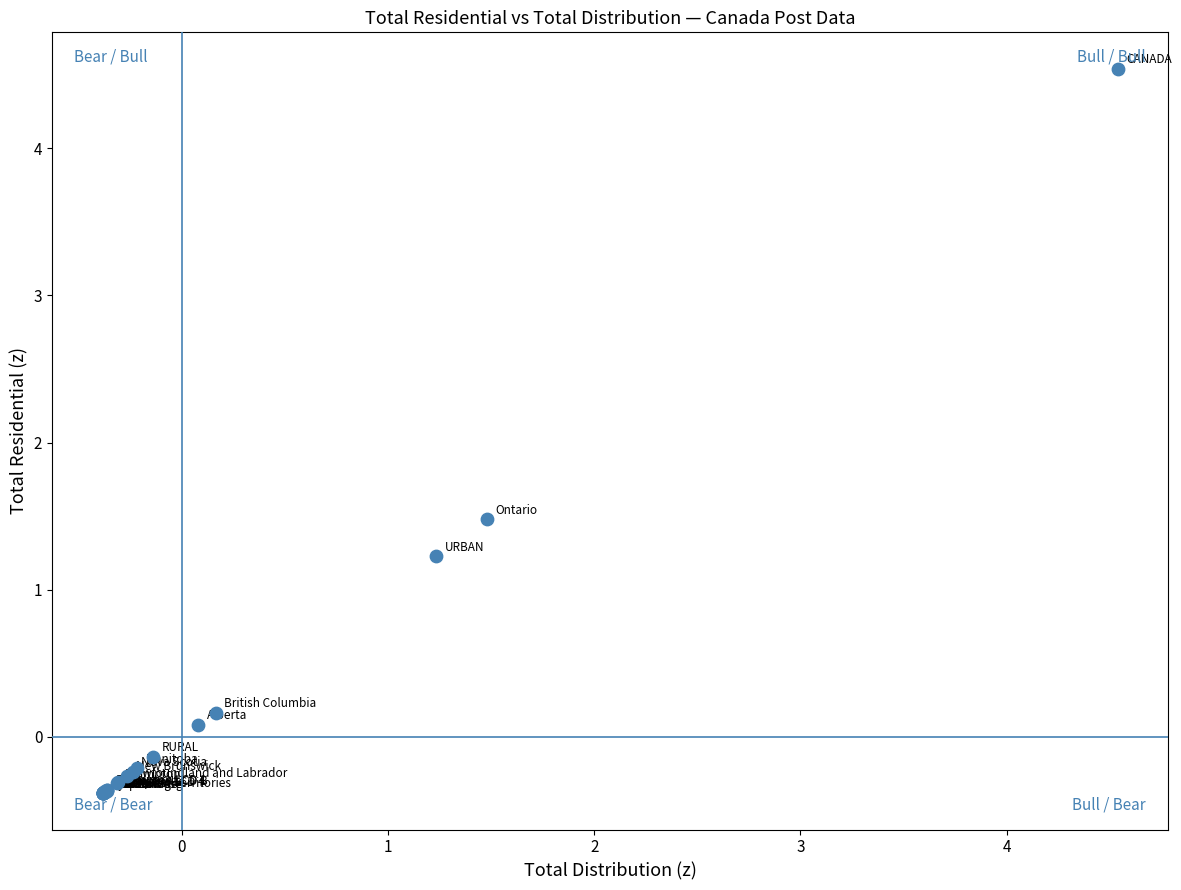

What Y value in the scatter plot is closest to 2?

1.5